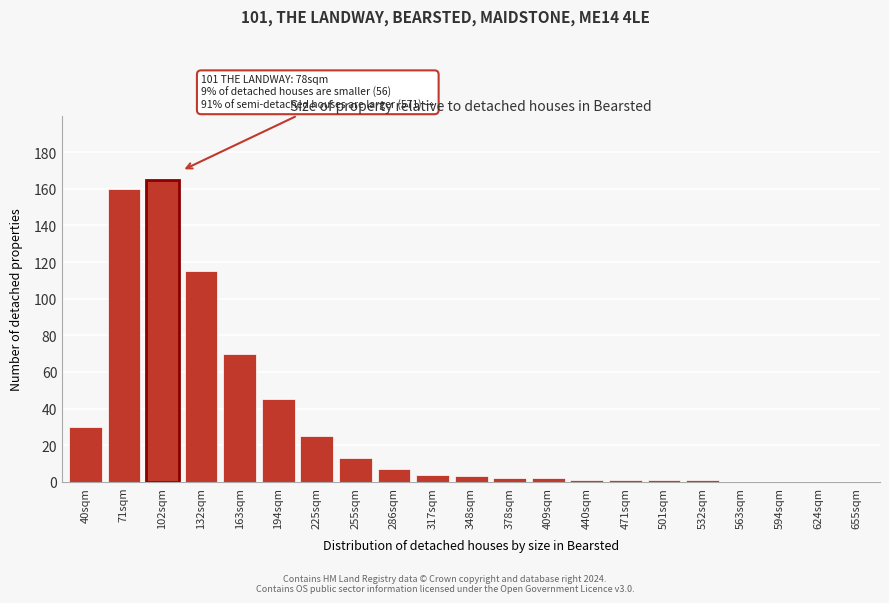

Reading left to right, what are all the values shown in this chart?

40sqm=30	71sqm=160	102sqm=165	132sqm=115	163sqm=70	194sqm=45	225sqm=25	255sqm=13	286sqm=7	317sqm=4	348sqm=3	378sqm=2	409sqm=2	440sqm=1	471sqm=1	501sqm=1	532sqm=1	563sqm=0	594sqm=0	624sqm=0	655sqm=0